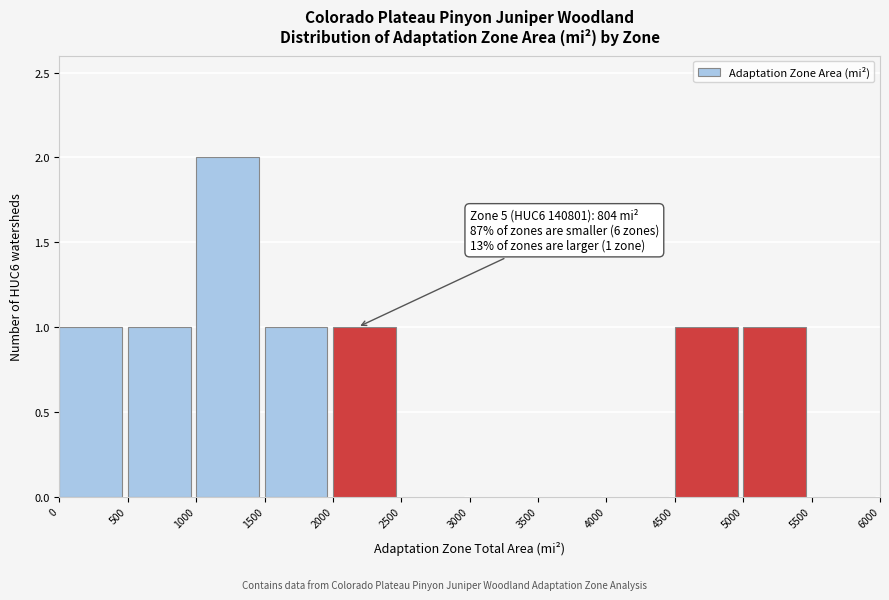

Which range on the x-axis has the tallest bar?

1000 to 1500